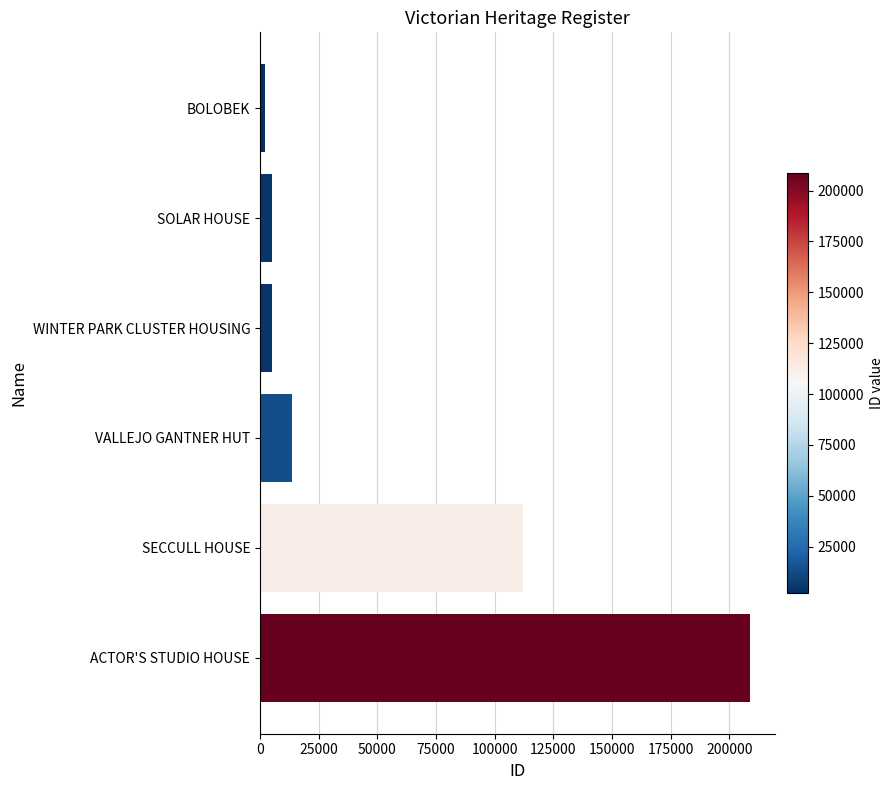

True or false: the data shows 374748 at ACTOR'S STUDIO HOUSE.

False